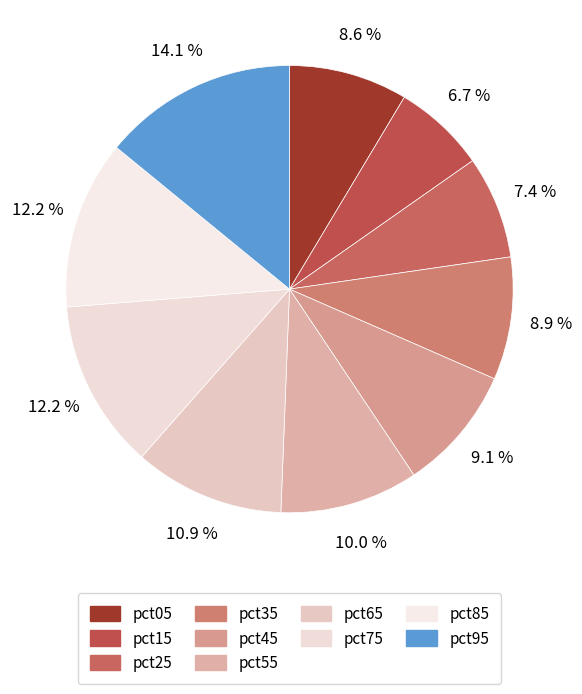

Does pct25 represent more than half of the total?

No